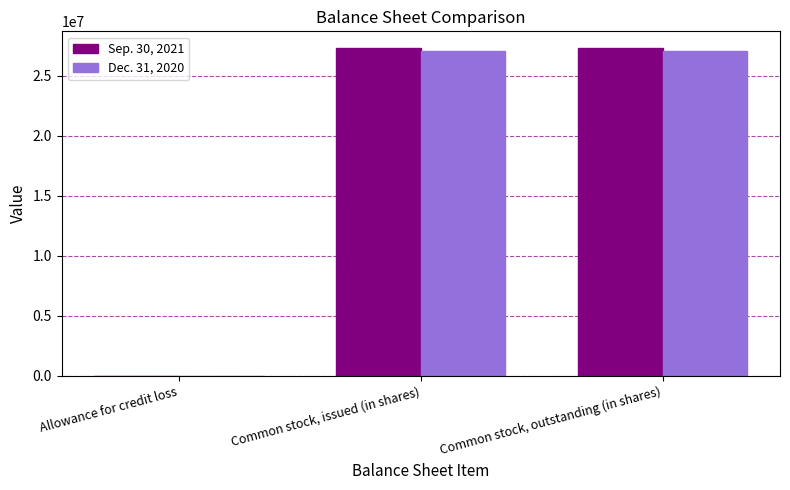

What is the total value across all series at Common stock, outstanding (in shares)?

54420235